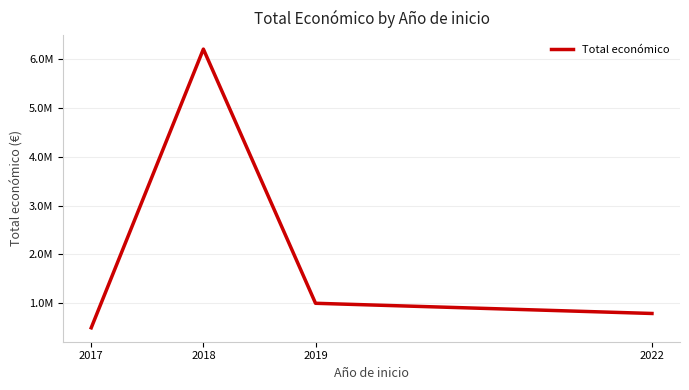

Which has a higher value, 2017 or 2019?

2019